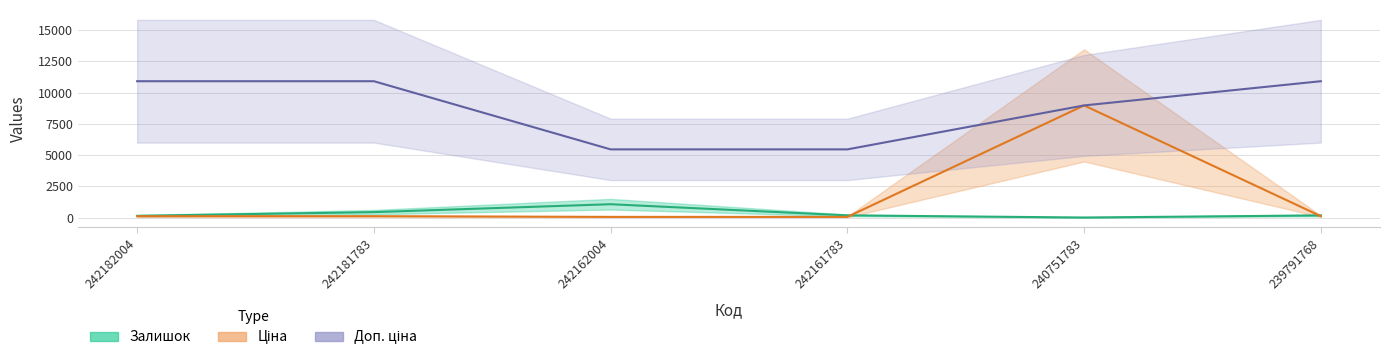

How many lines are shown in the chart?

3